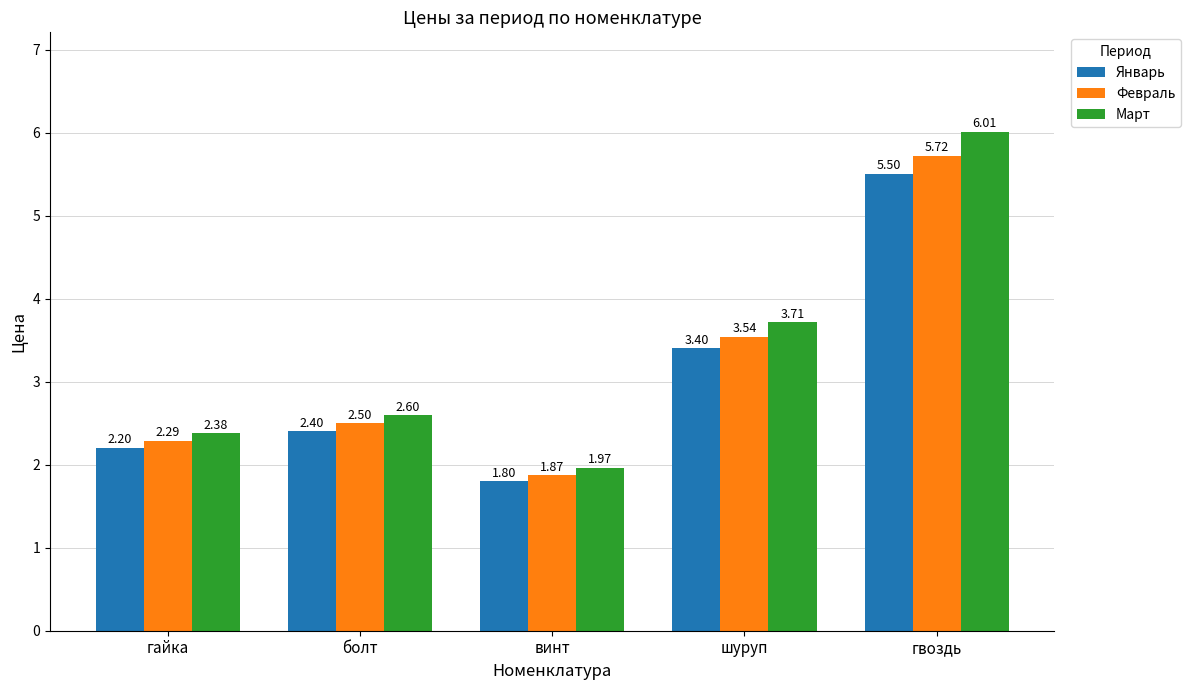

Rank the series by their average value, from highest to lowest.

Март, Февраль, Январь